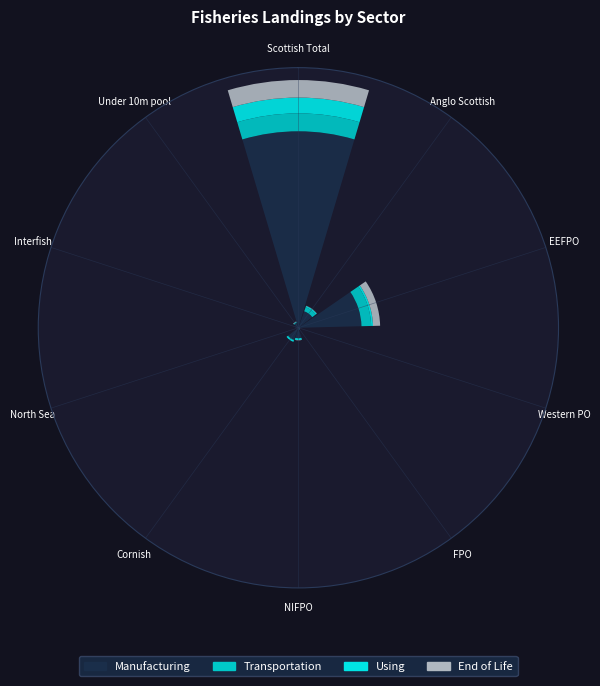

Rank the series by their maximum value, from lowest to highest.

Using, End of Life, Transportation, Manufacturing